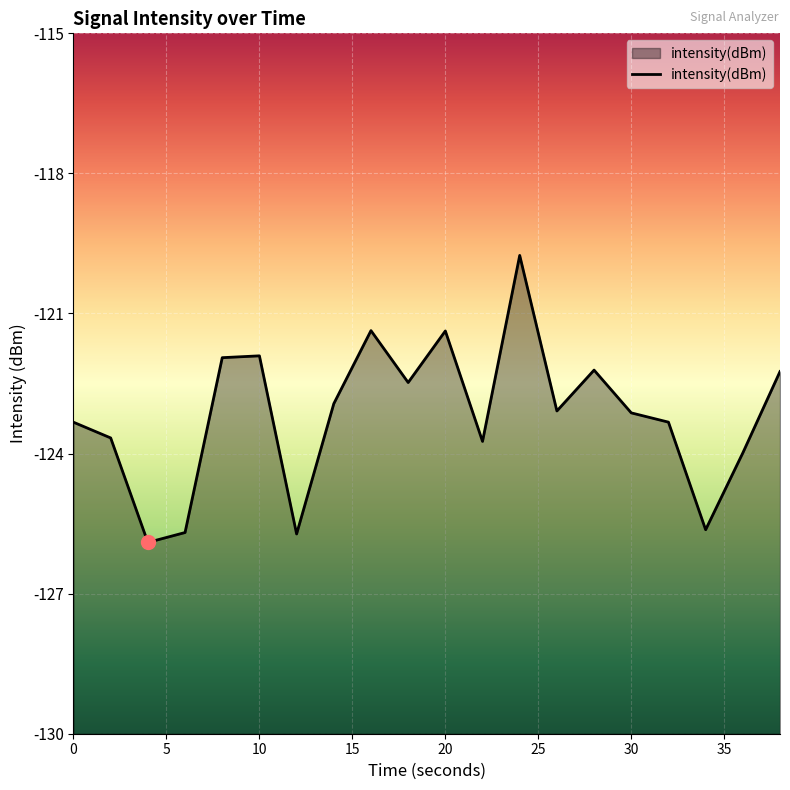

What is the value of the 5th point from the left?

-121.9